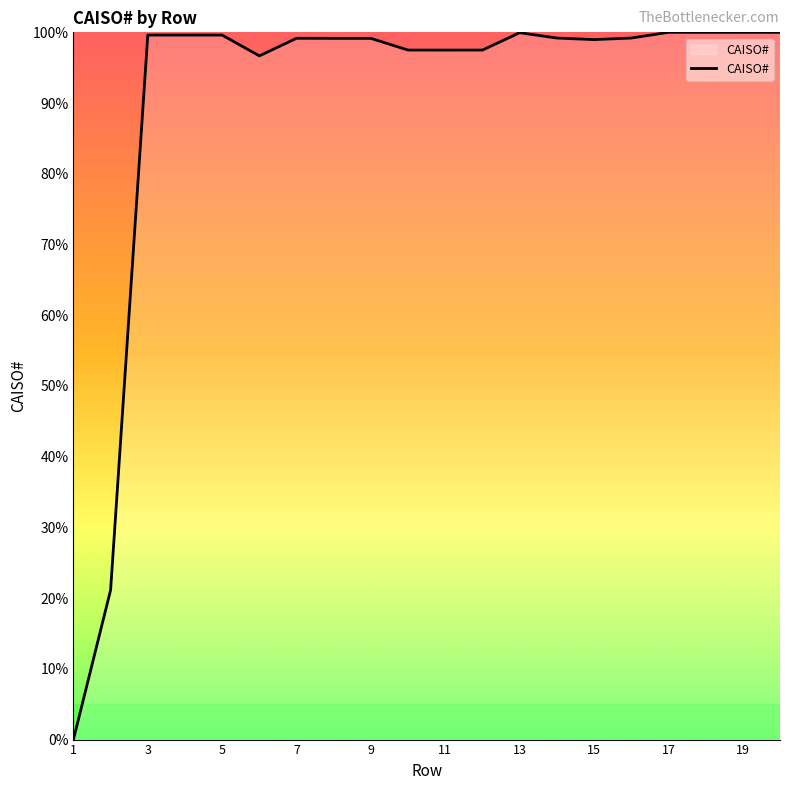

What is the maximum value shown in the chart?

100.0